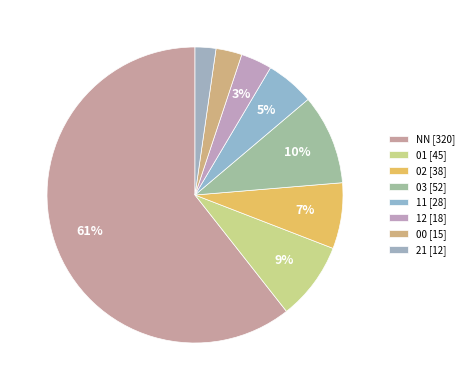

What percentage is the 00 slice, to the nearest percent?

3%